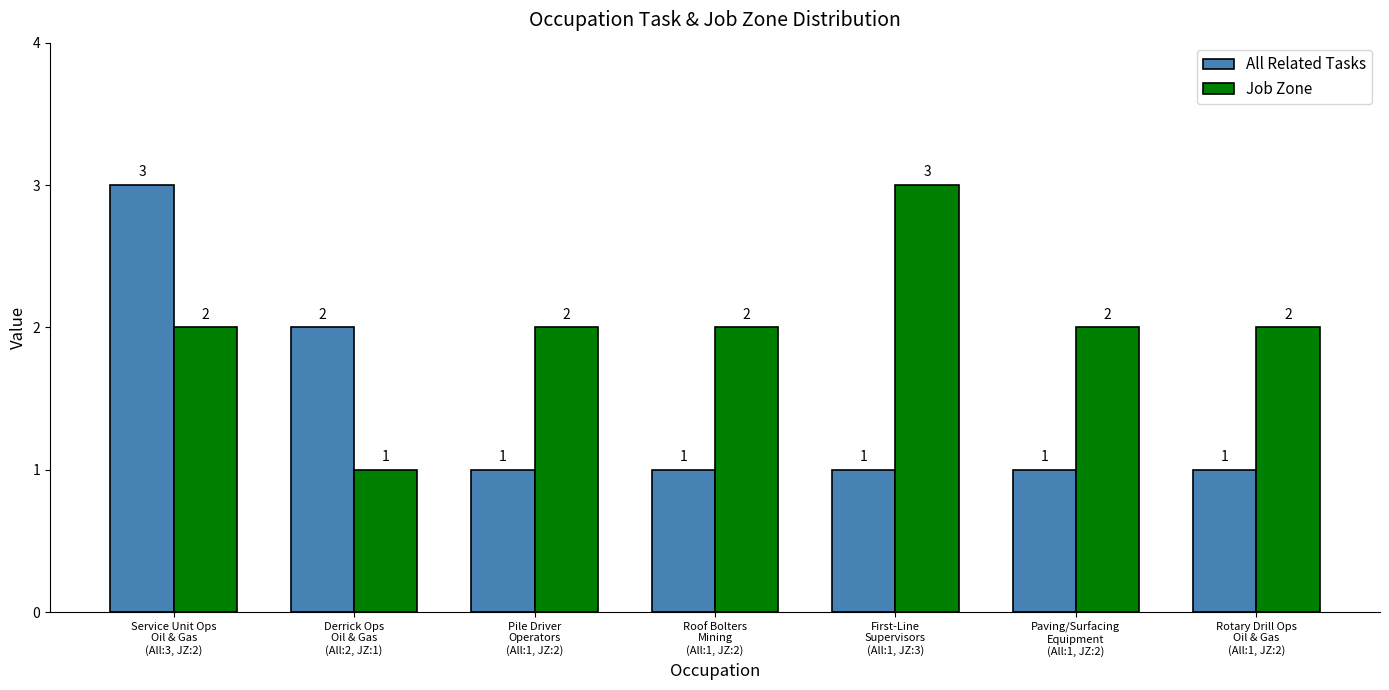

What are all the series names shown in the legend?

All Related Tasks, Job Zone